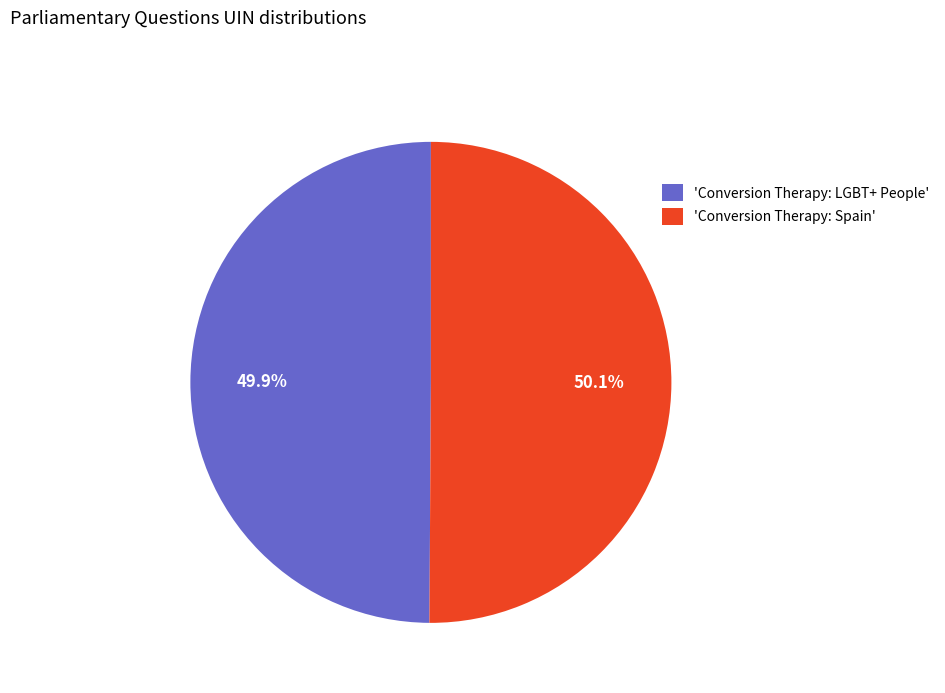

To the nearest percent, what is the average slice percentage?

50%